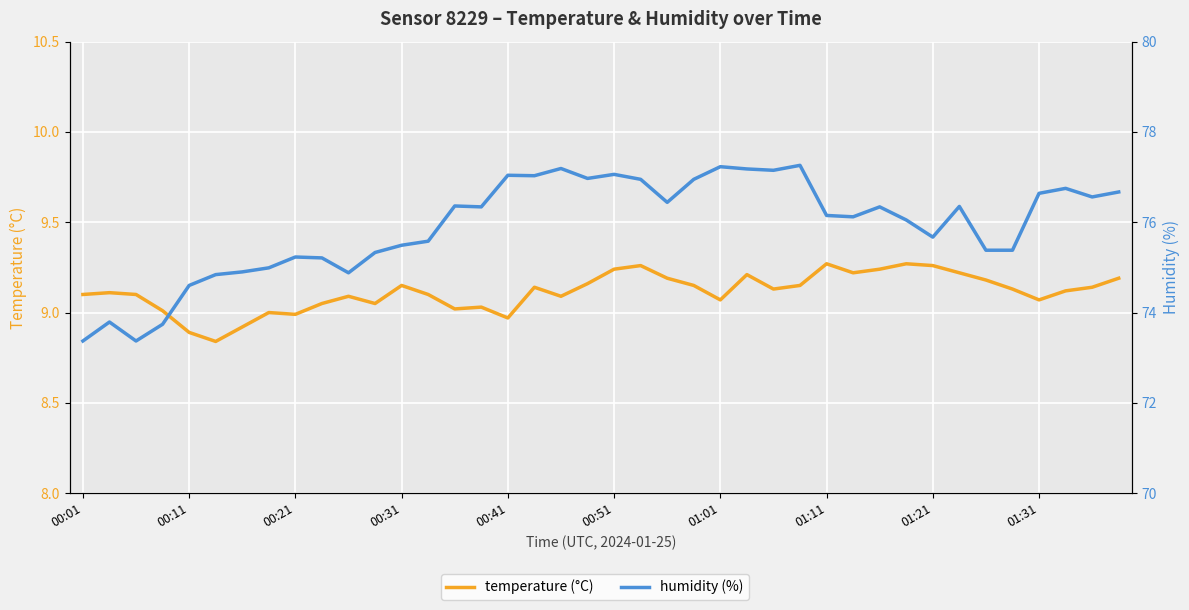

Reading left to right, what are all the values shown in this chart?

temperature (°C): 9.1	9.1	9.1	9.0	8.9	8.8	8.9	9.0	9.0	9.1	9.1	9.1	9.2	9.1	9.0	9.0	9.0	9.1	9.1	9.2	9.2	9.3	9.2	9.2	9.1	9.2	9.1	9.2	9.3	9.2	9.2	9.3	9.3	9.2	9.2	9.1	9.1	9.1	9.1	9.2
humidity (%): 73.4	73.8	73.4	73.7	74.6	74.8	74.9	75.0	75.2	75.2	74.9	75.3	75.5	75.6	76.4	76.3	77.0	77.0	77.2	77.0	77.1	77.0	76.4	77.0	77.2	77.2	77.2	77.3	76.2	76.1	76.3	76.0	75.7	76.3	75.4	75.4	76.6	76.8	76.6	76.7